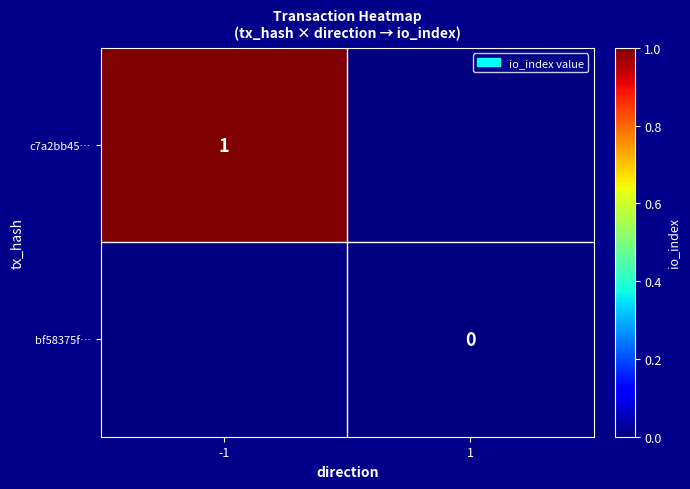

Where is c7a2bb45… nearest to the value 1?

-1